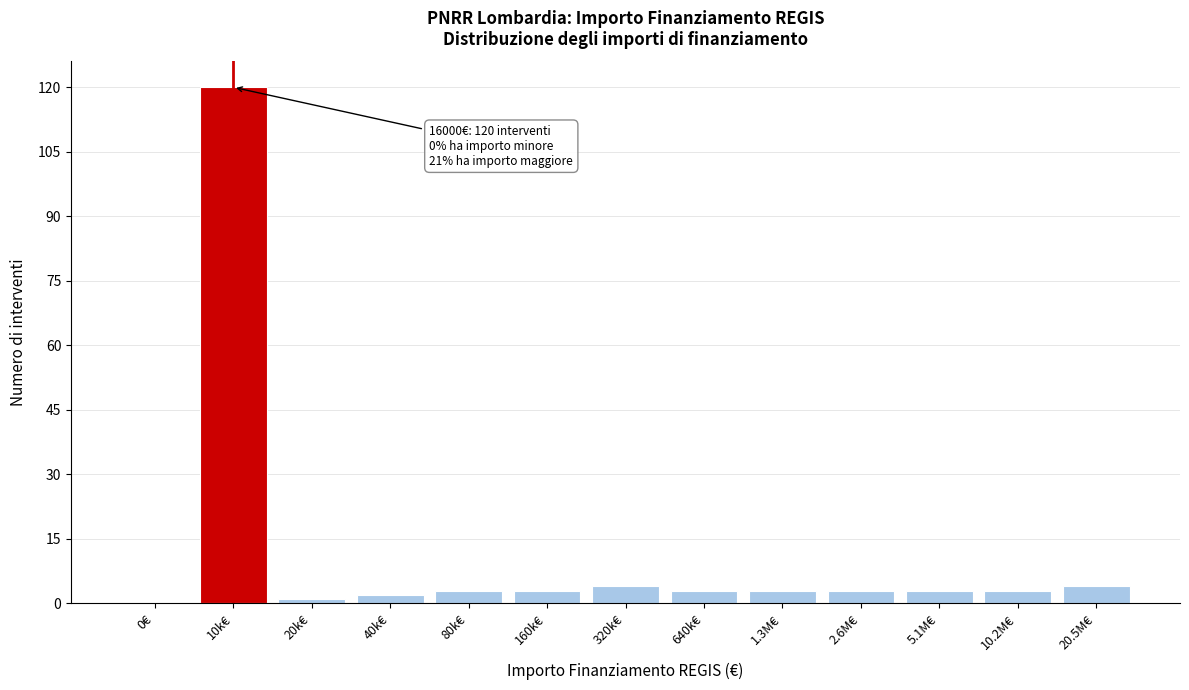

Reading left to right, what are all the values shown in this chart?

0€=0	10k€=120	20k€=1	40k€=2	80k€=3	160k€=3	320k€=4	640k€=3	1.3M€=3	2.6M€=3	5.1M€=3	10.2M€=3	20.5M€=4